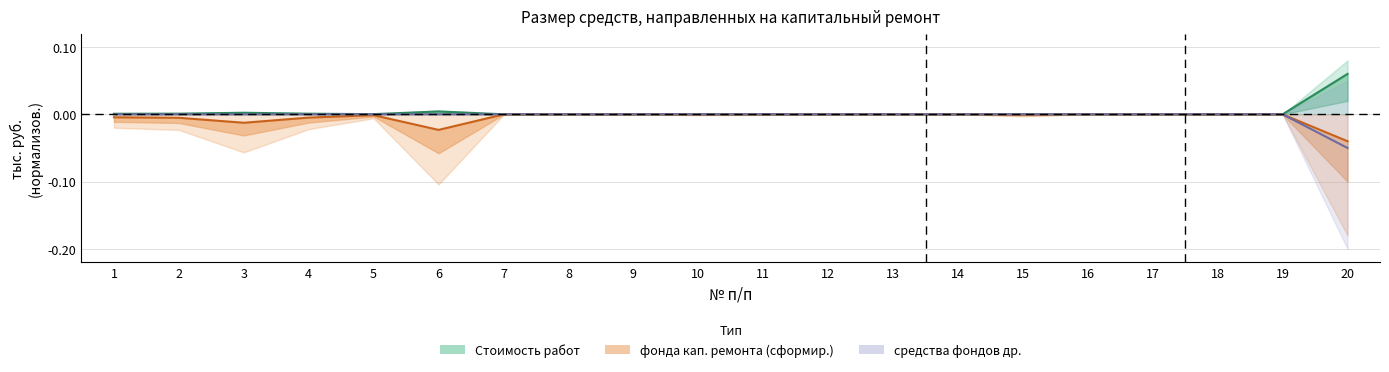

The value of средства фондов др. at 17 is -0.0. True or false?

True